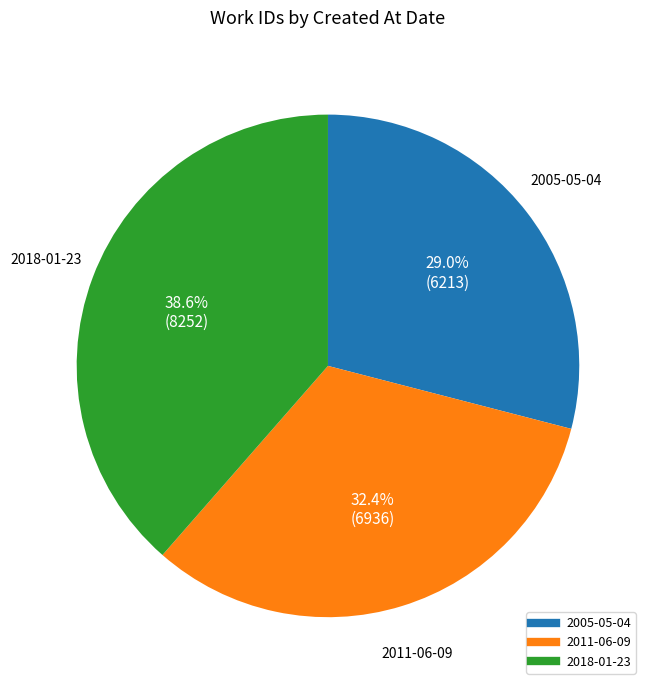

What portion of the pie excludes 2011-06-09?

67.6%